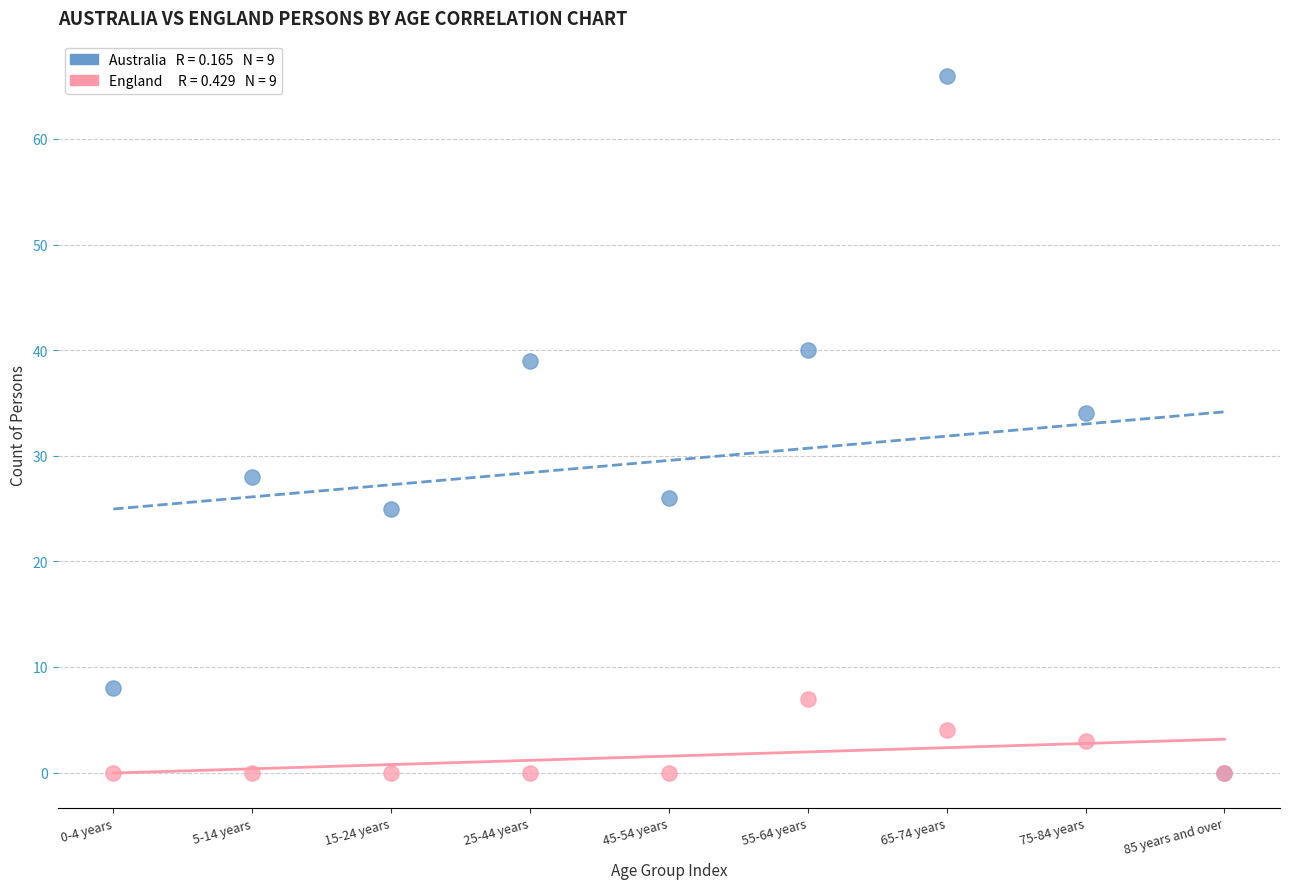

Across all series, what Y value is closest to 33?

34